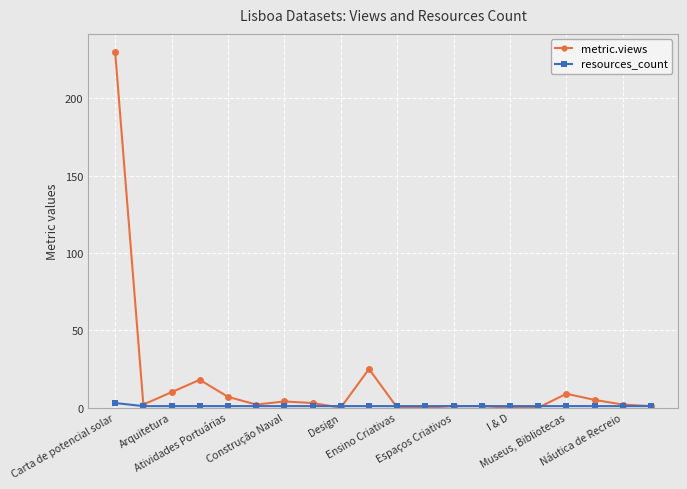

What is the highest value of the metric.views series?

230